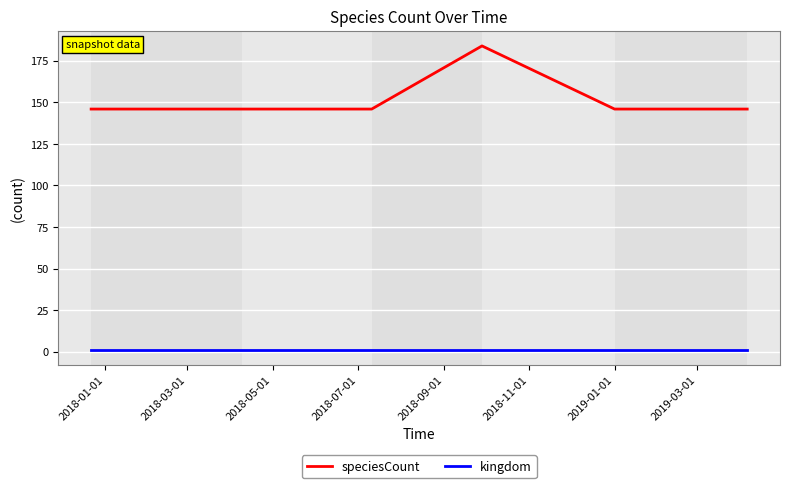

What is the maximum value for kingdom?

1